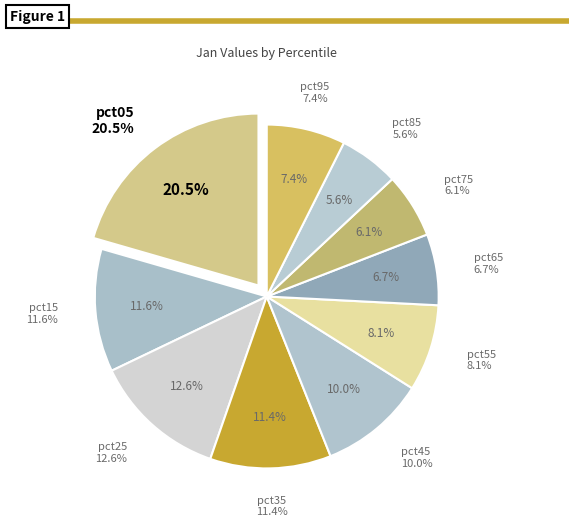

Is it true that pct65 is 7% of the pie?

True